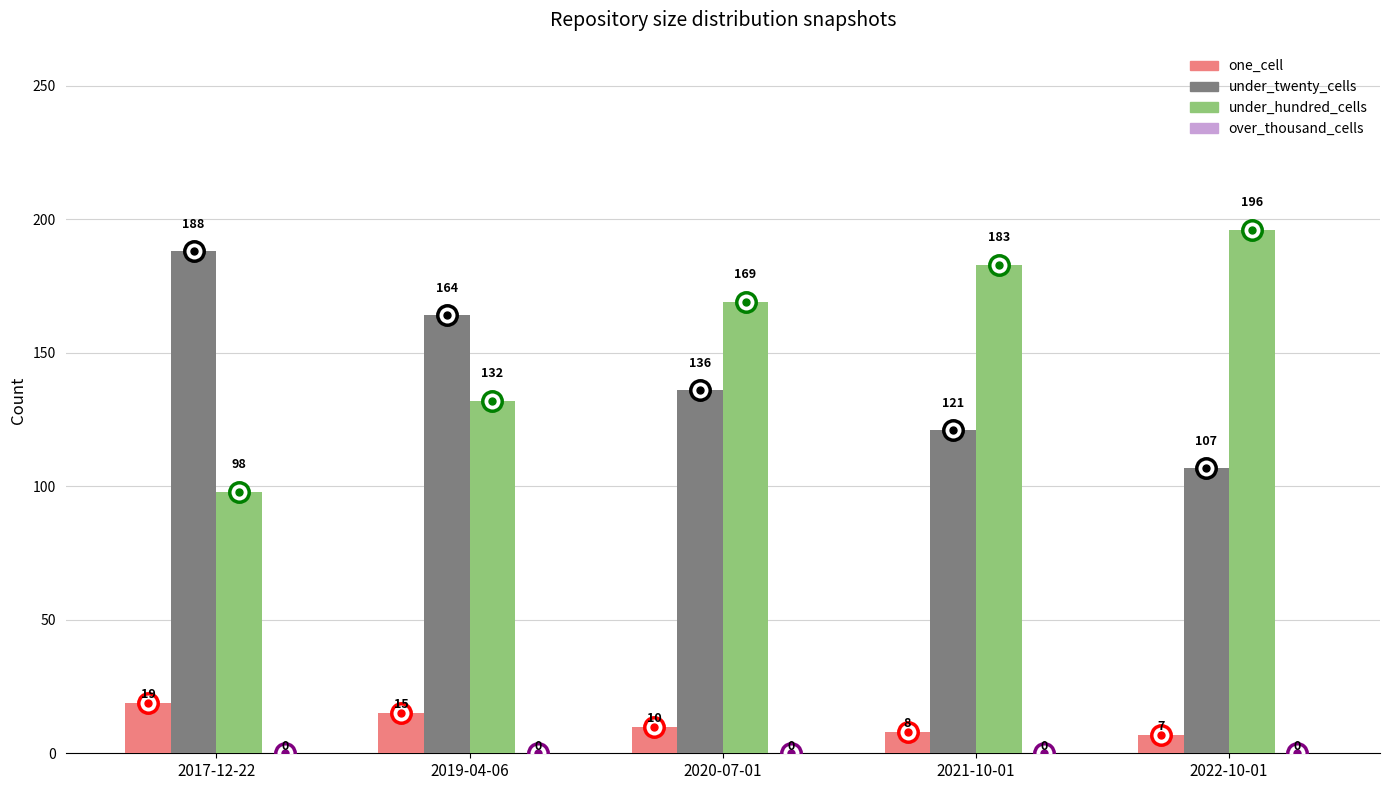

Which series has the largest range (max minus min)?

under_hundred_cells